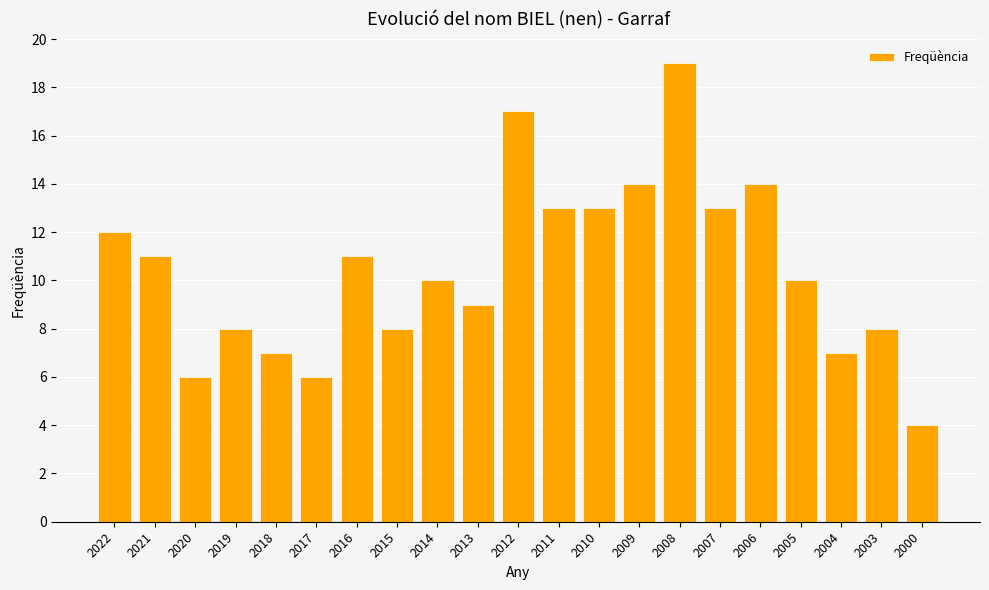

The chart shows a value of 3 at 2007. True or false?

False